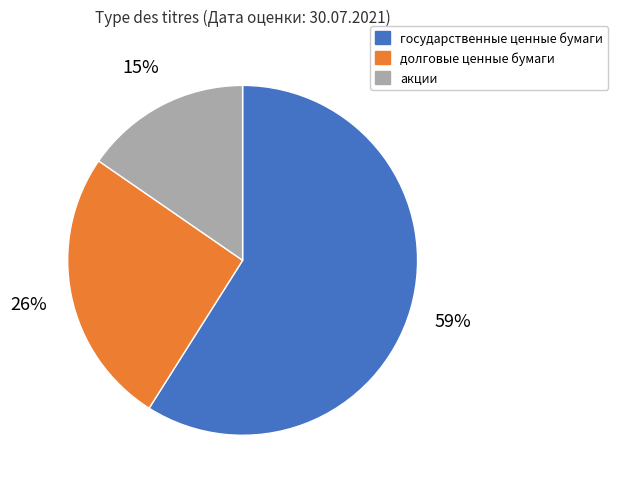

Approximately how many times larger is the value at государственные ценные бумаги compared to долговые ценные бумаги?

2.3